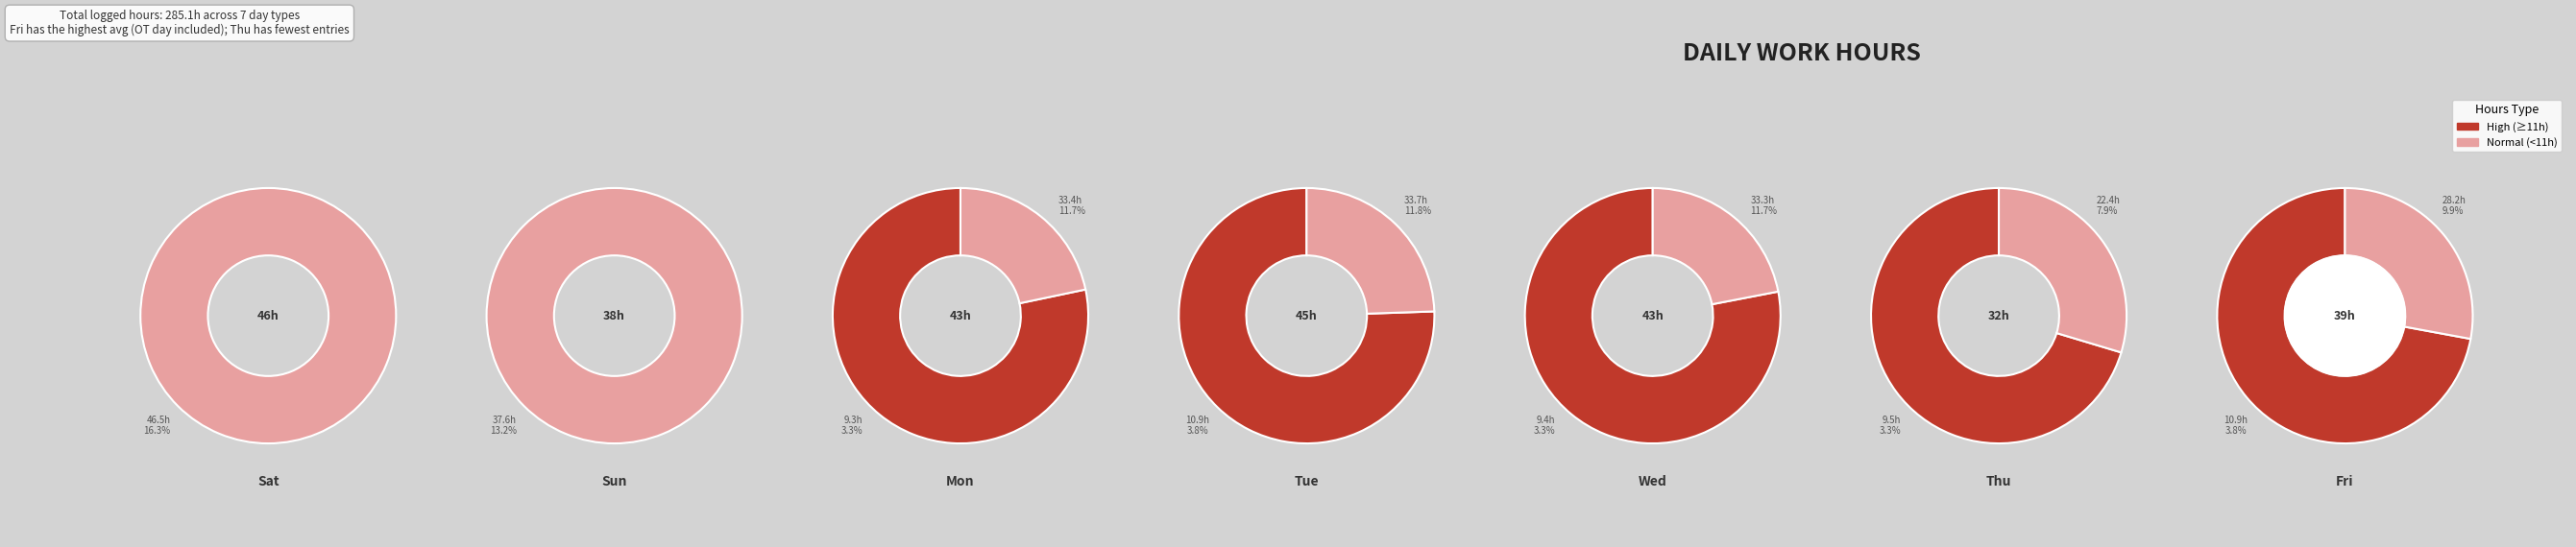

Combined, do 15 and 3 account for over 50%?

No